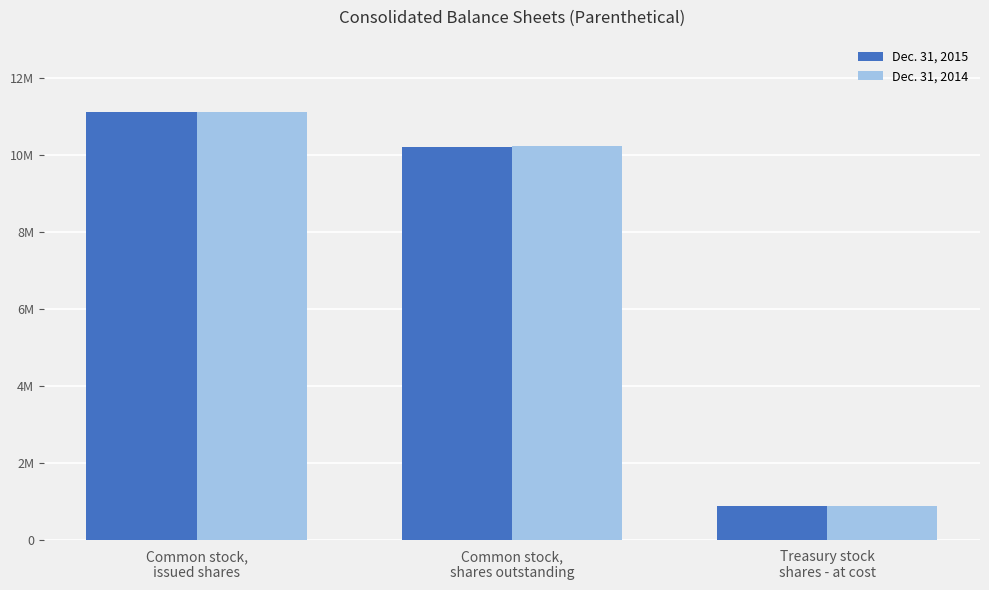

What are all the series names shown in the legend?

Dec. 31, 2015, Dec. 31, 2014